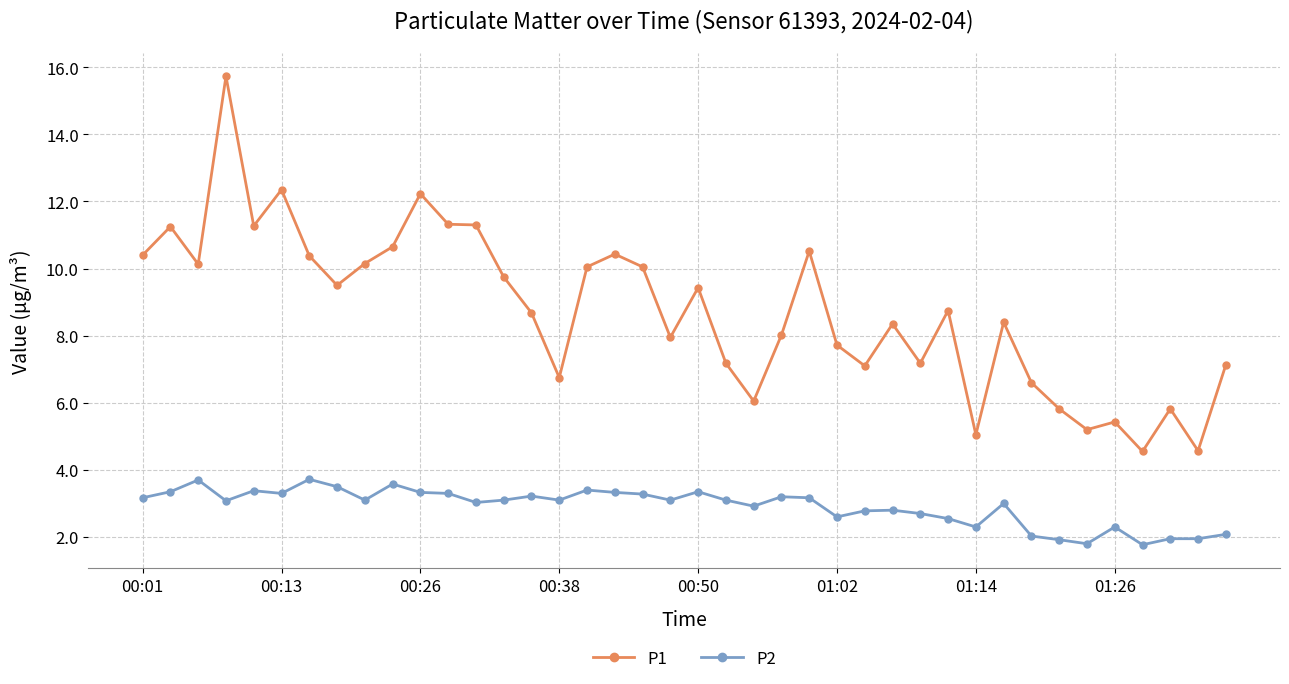

True or false: P1 and P2 cross at least once.

False